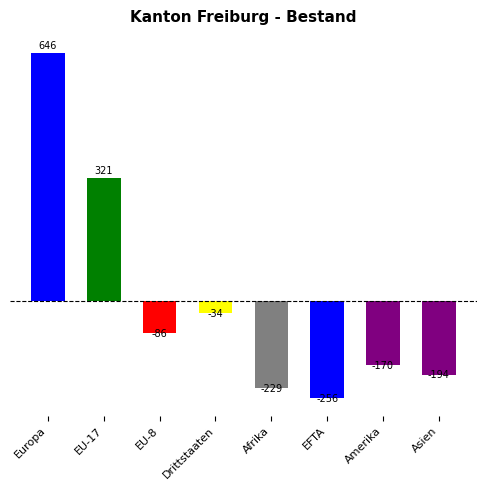

Between Drittstaaten and Europa, which is larger?

Europa